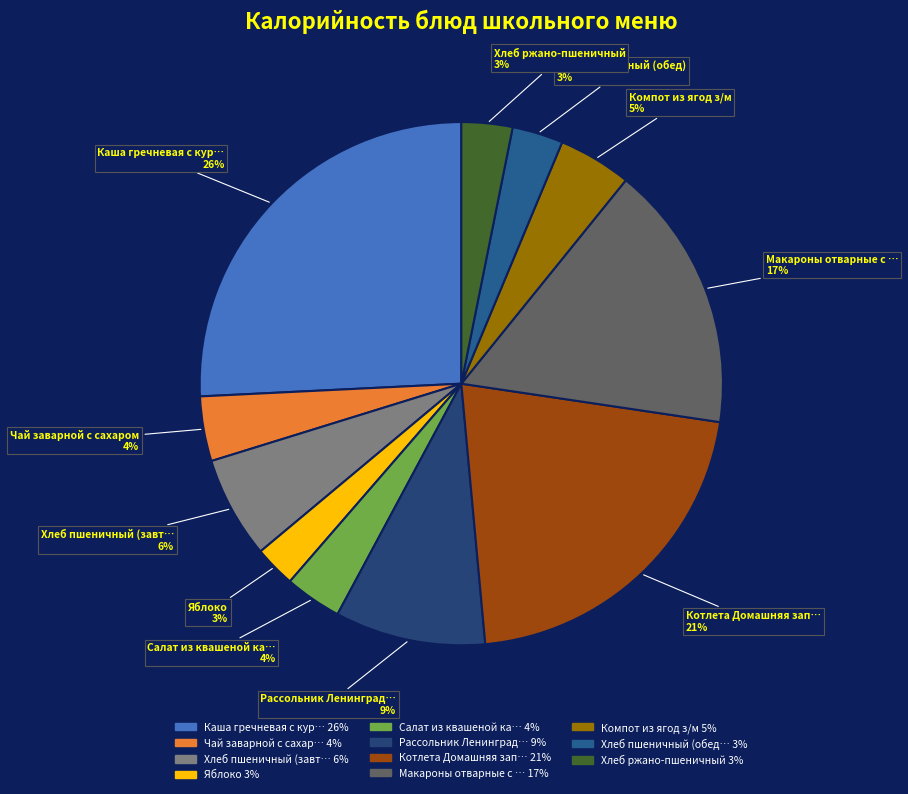

To the nearest percent, what is the difference between the largest and smallest slice percentages?

23%